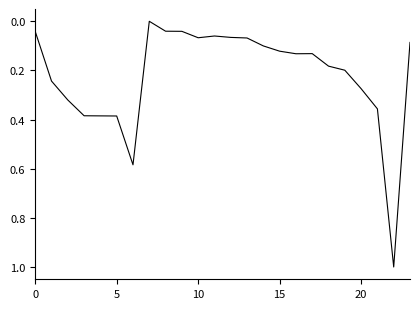

What is the difference between the maximum and minimum values?

1.0